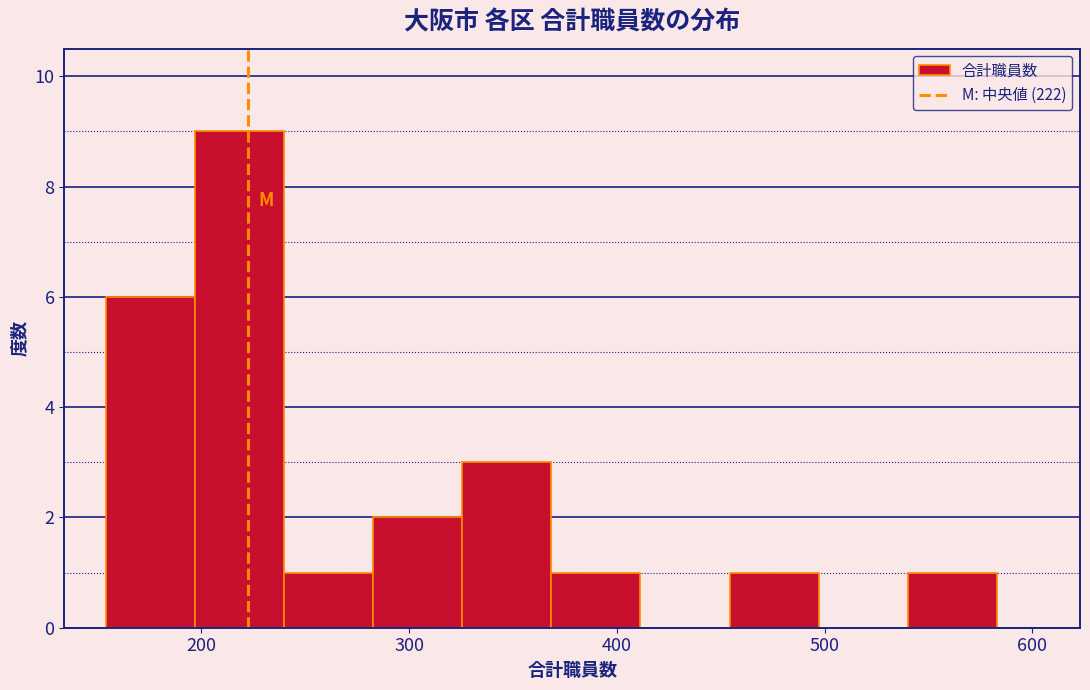

How tall is the bar that spans 150 to 200 on the x-axis? Neither the bar edges nor the heights are printed on the chart, so give them approximately, as read against the axes.

6